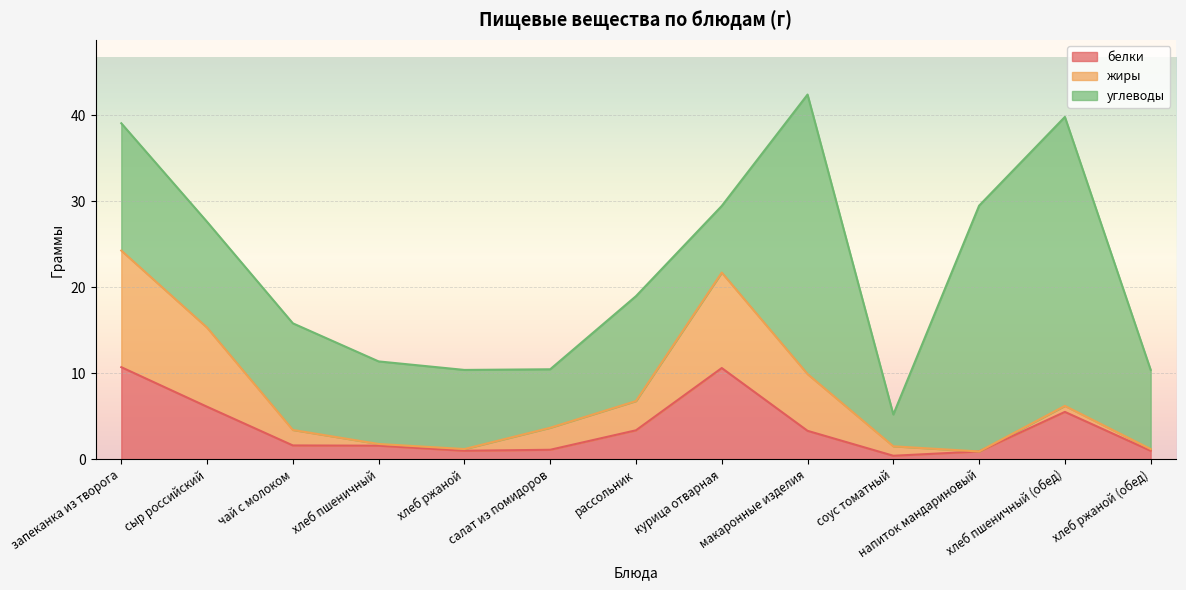

In белки, how many points are lower than both neighbors (excluding endpoints)?

2